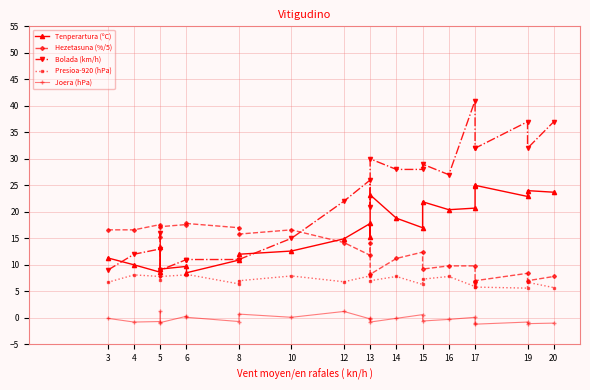

True or false: Joera (hPa) has more than 1 interior local peaks.

True